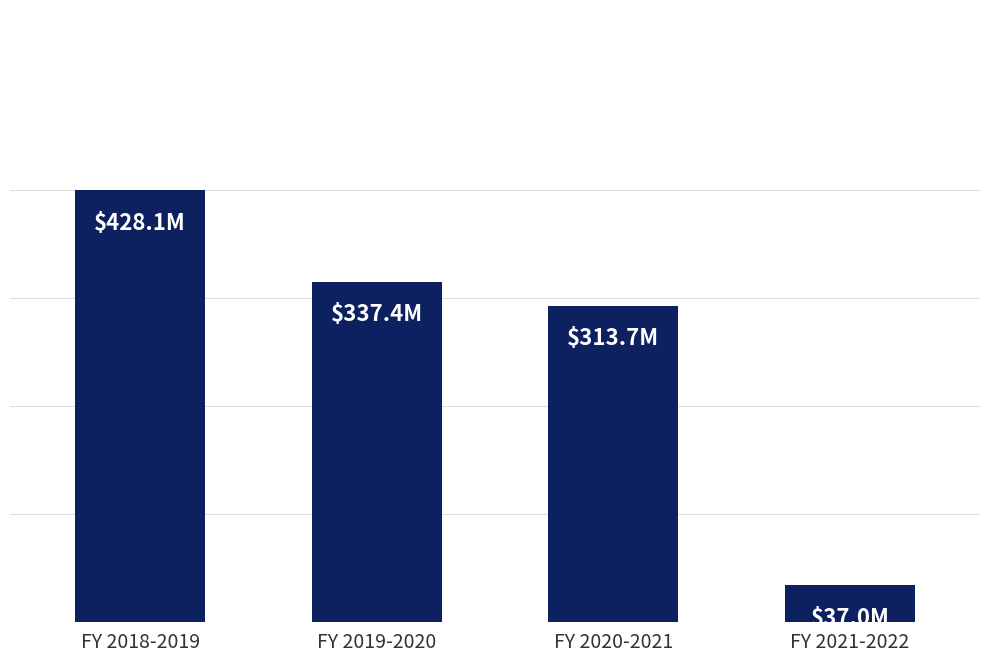

What is the change in value from FY 2018-2019 to FY 2021-2022?

-391114032